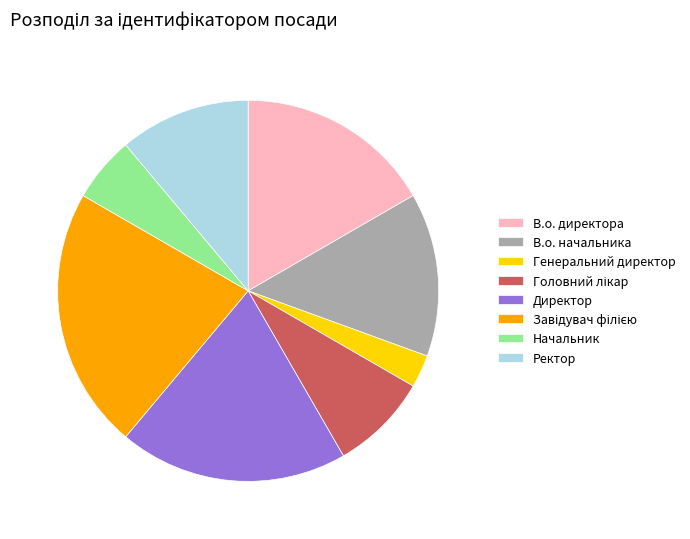

Combined, do В.о. директора and Начальник account for over 50%?

No